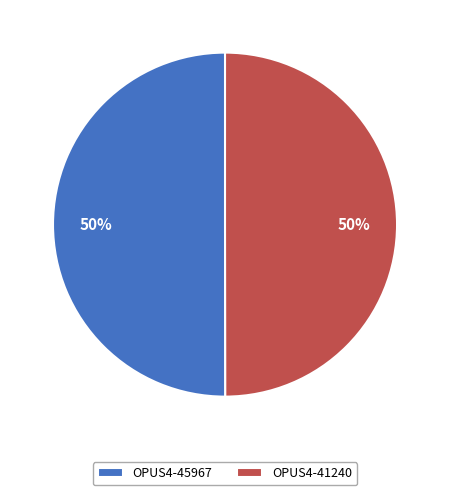

Approximately how many times larger is the value at OPUS4-41240 compared to OPUS4-45967?

1.0